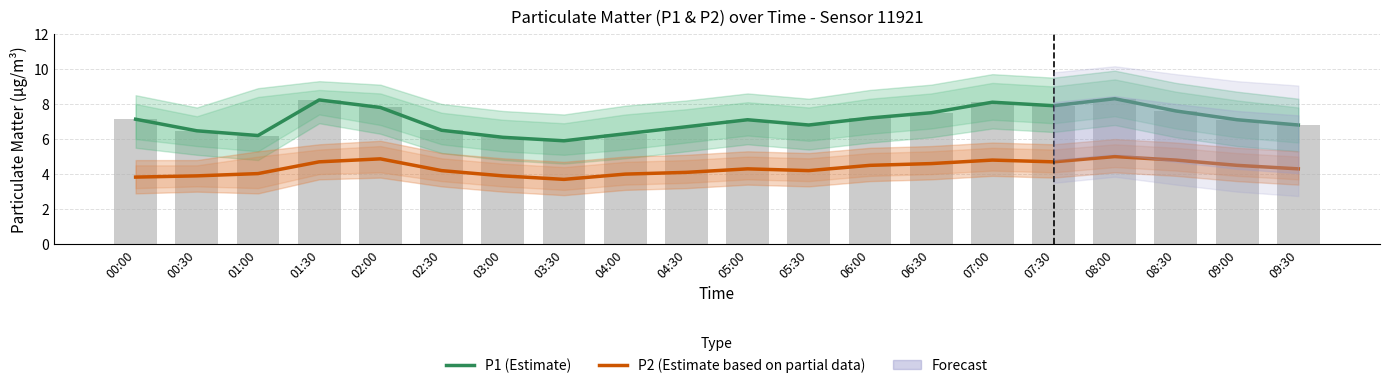

What value does the P1 (Estimate) series have at 04:30?

6.7